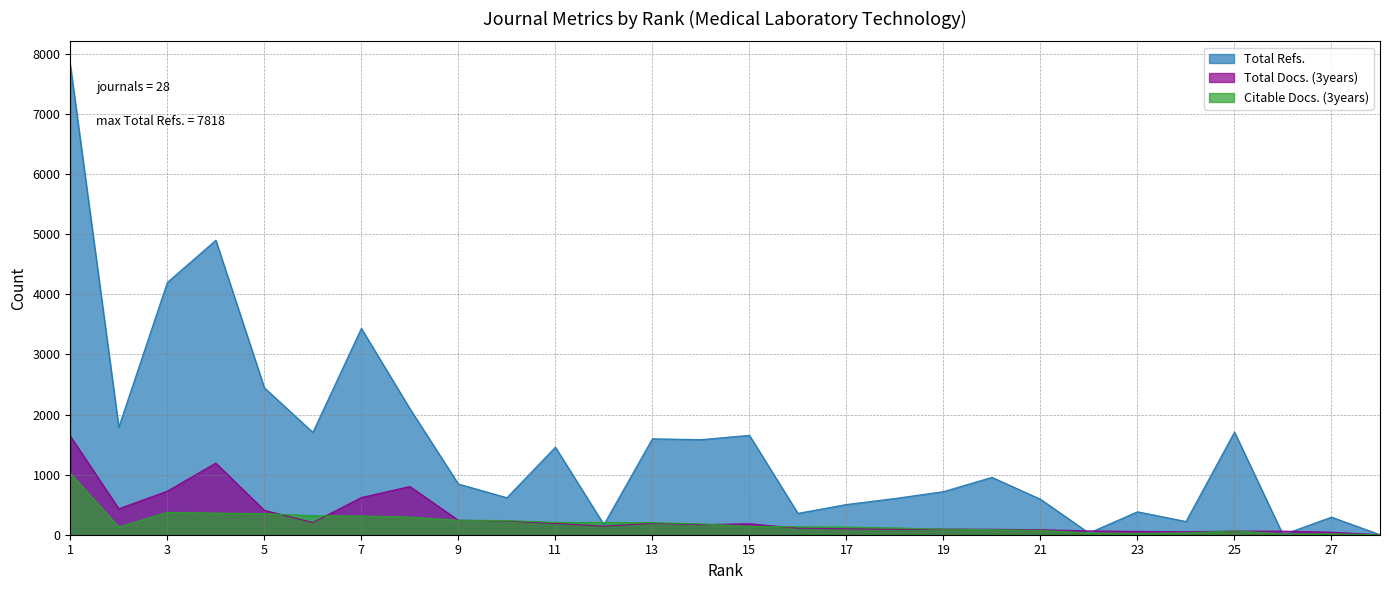

Between which two adjacent categories do Citable Docs. (3years) and Total Docs. (3years) first intersect?

5 and 6